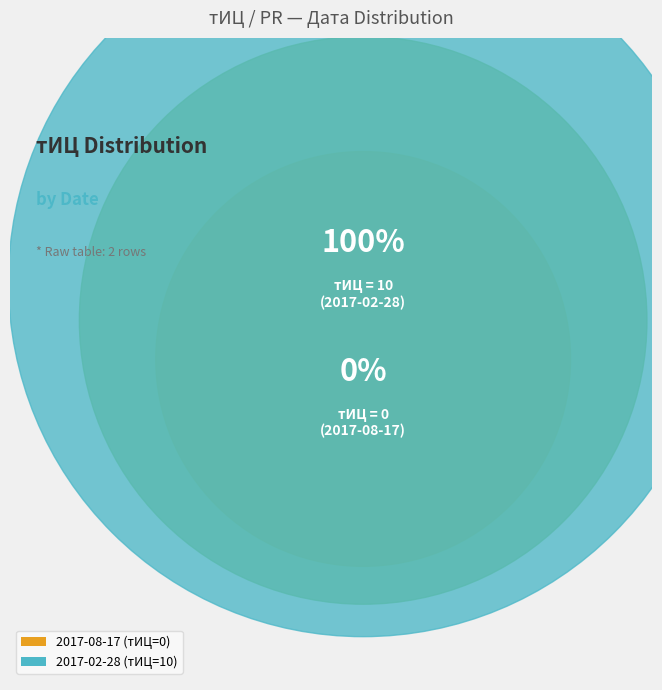

Count the number of slices in the pie.

2